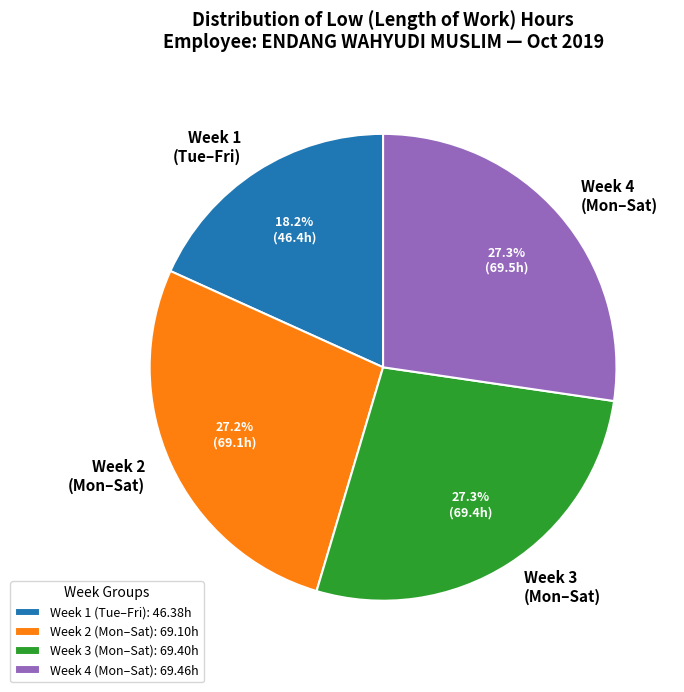

Does any single category account for the majority?

No